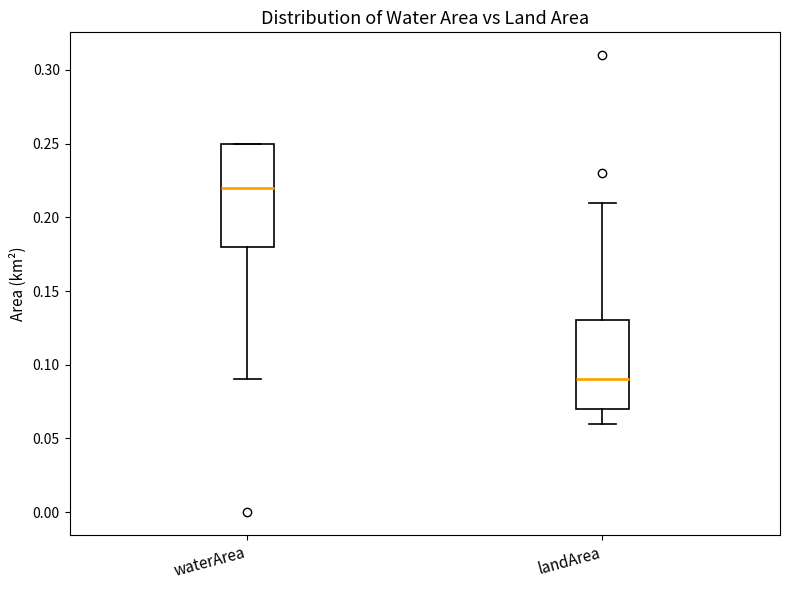

Where is the upper edge of the box for landArea on the y-axis? The values are not printed on the chart, so give them approximately, as read against the axis.

0.13